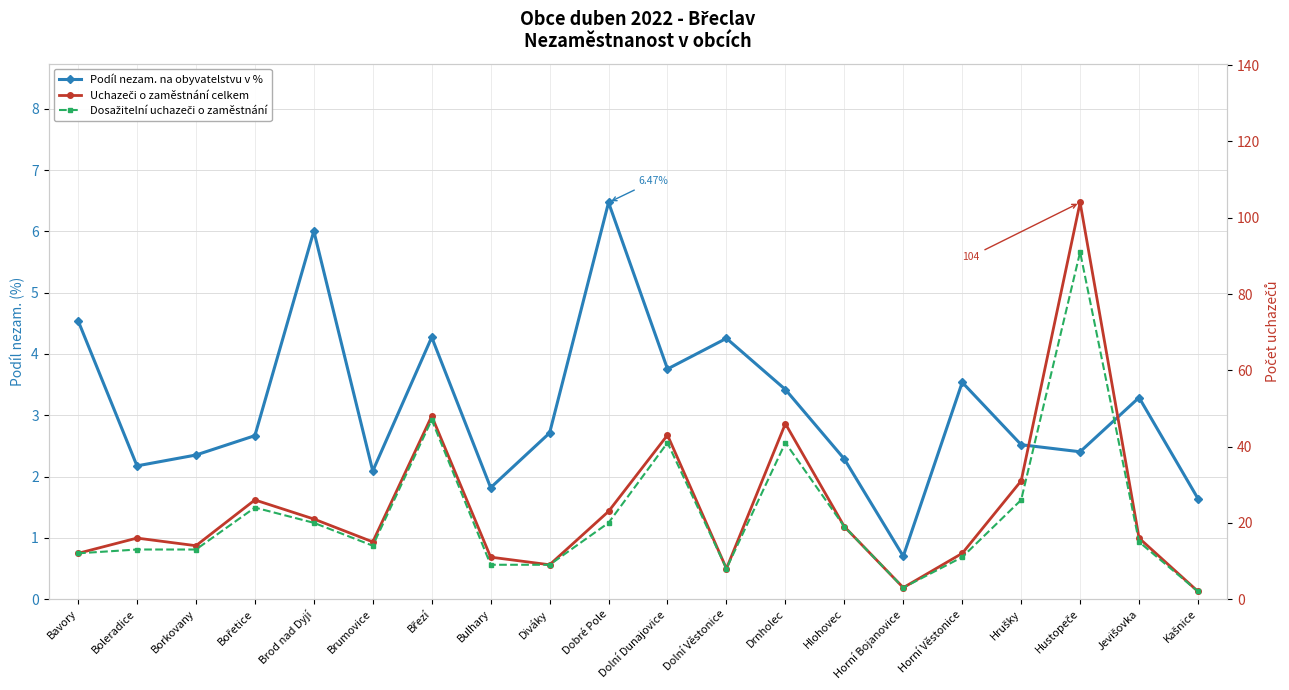

At which category is the sum across all series the highest?

Hustopeče